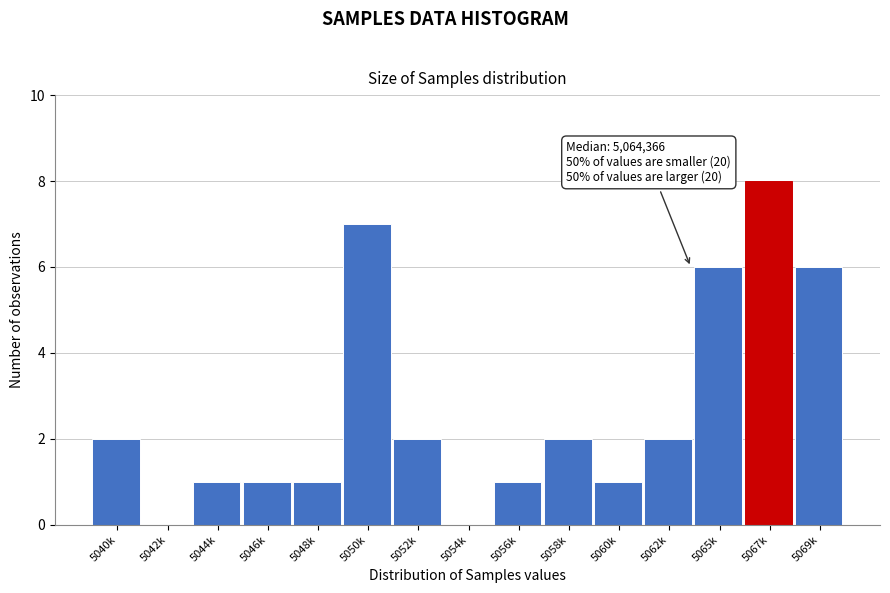

Reading right to left, list all the values displayed in this chart.

5069k=6	5067k=8	5065k=6	5062k=2	5060k=1	5058k=2	5056k=1	5054k=0	5052k=2	5050k=7	5048k=1	5046k=1	5044k=1	5042k=0	5040k=2